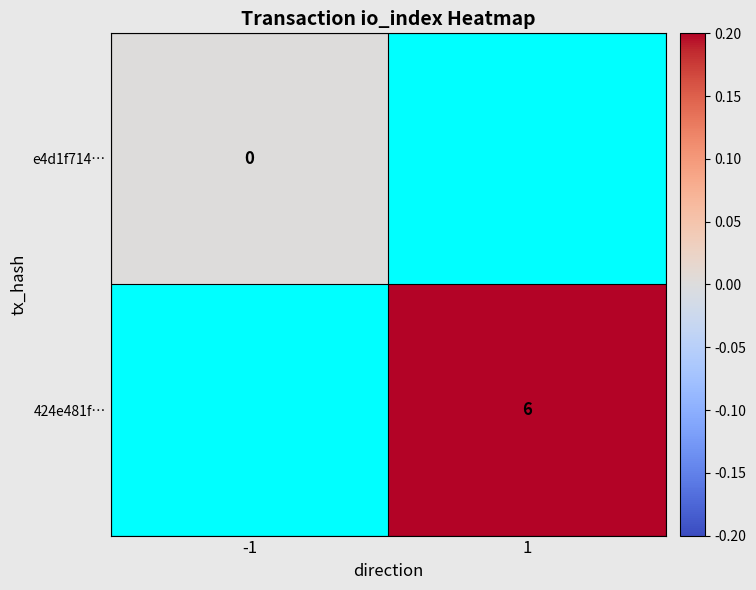

Which label corresponds to the largest value in the chart?

1